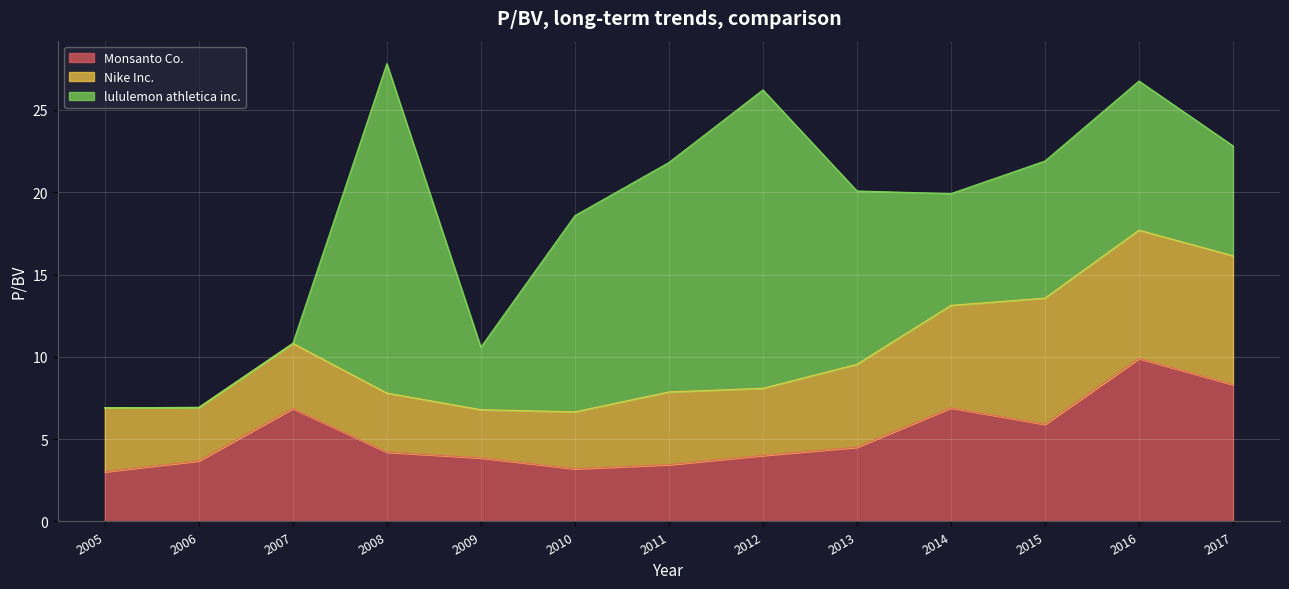

How many intersections are there between lululemon athletica inc. and Nike Inc.?

2